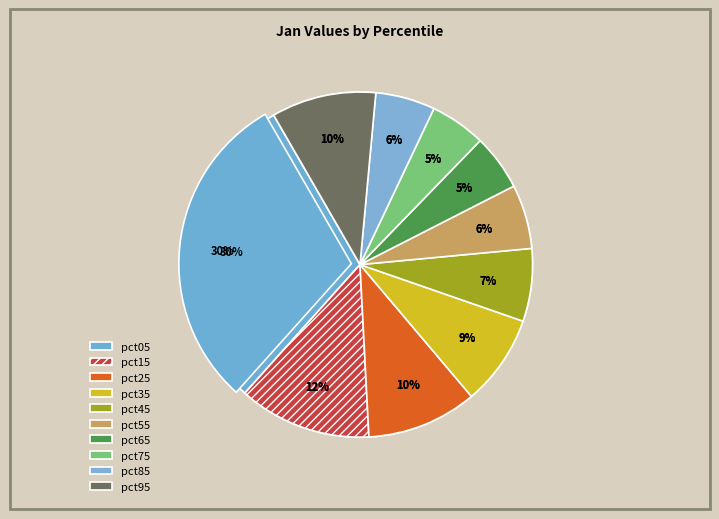

Is the sum of pct05 and pct95 greater than half?

No